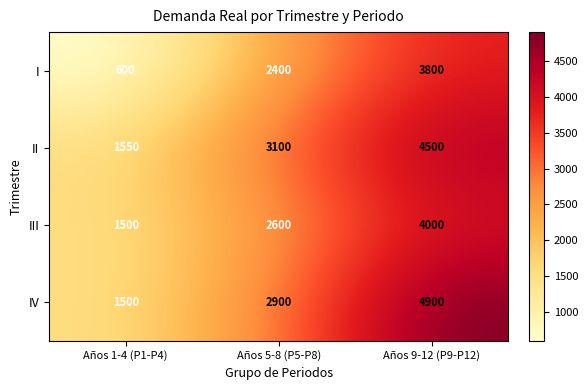

Which series changed the most between Años 1-4 (P1-P4) and Años 5-8 (P5-P8)?

I